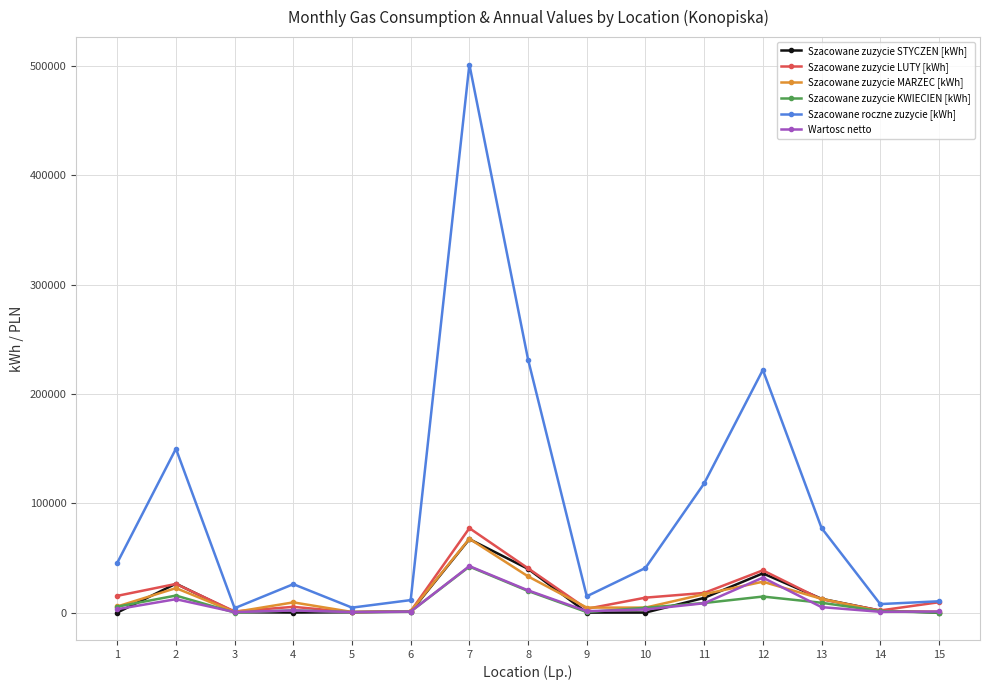

What is the difference between the highest and lowest values at 13?

72393.0